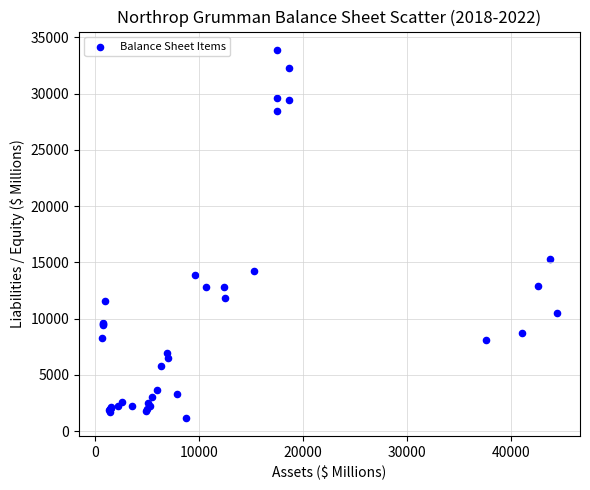

What Y value in the scatter plot is closest to 17539?

15312